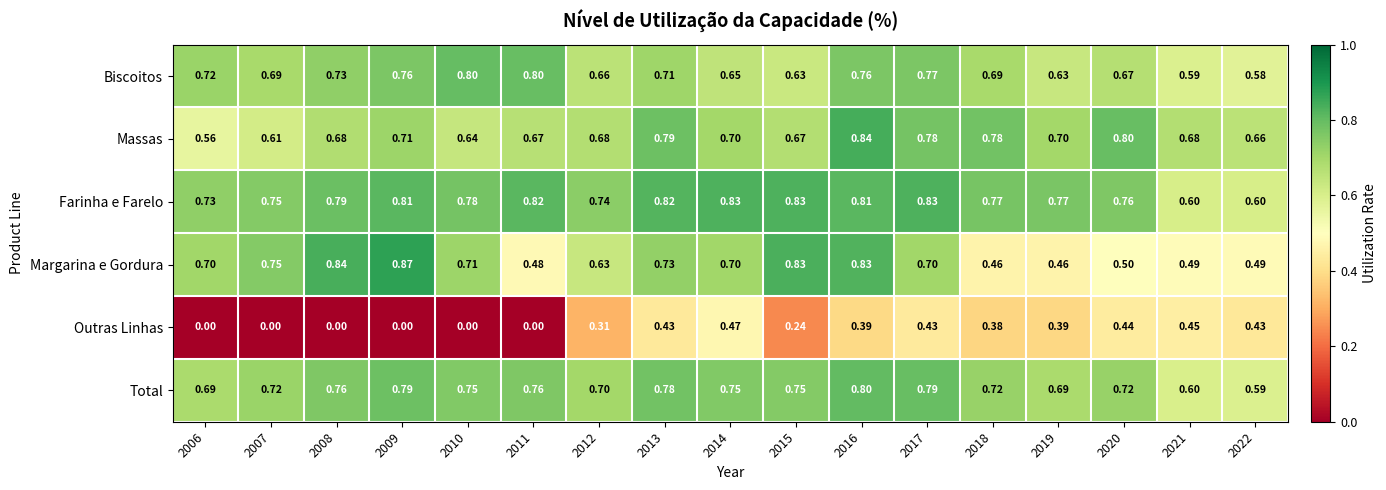

Which series has the widest spread of values?

Outras Linhas